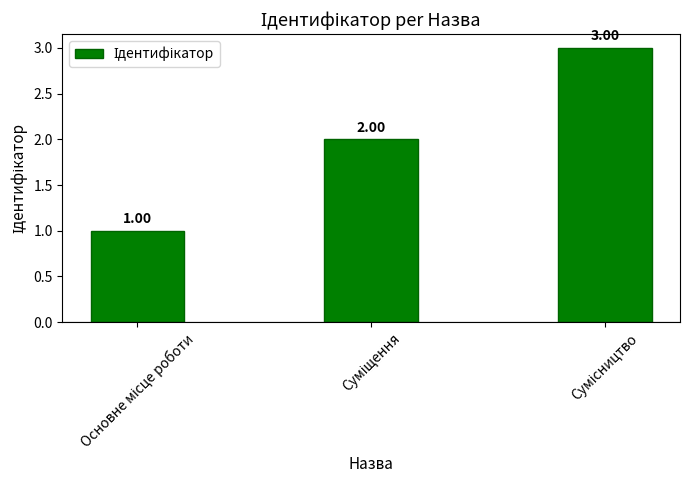

The value at Сумісництво is 3. True or false?

True